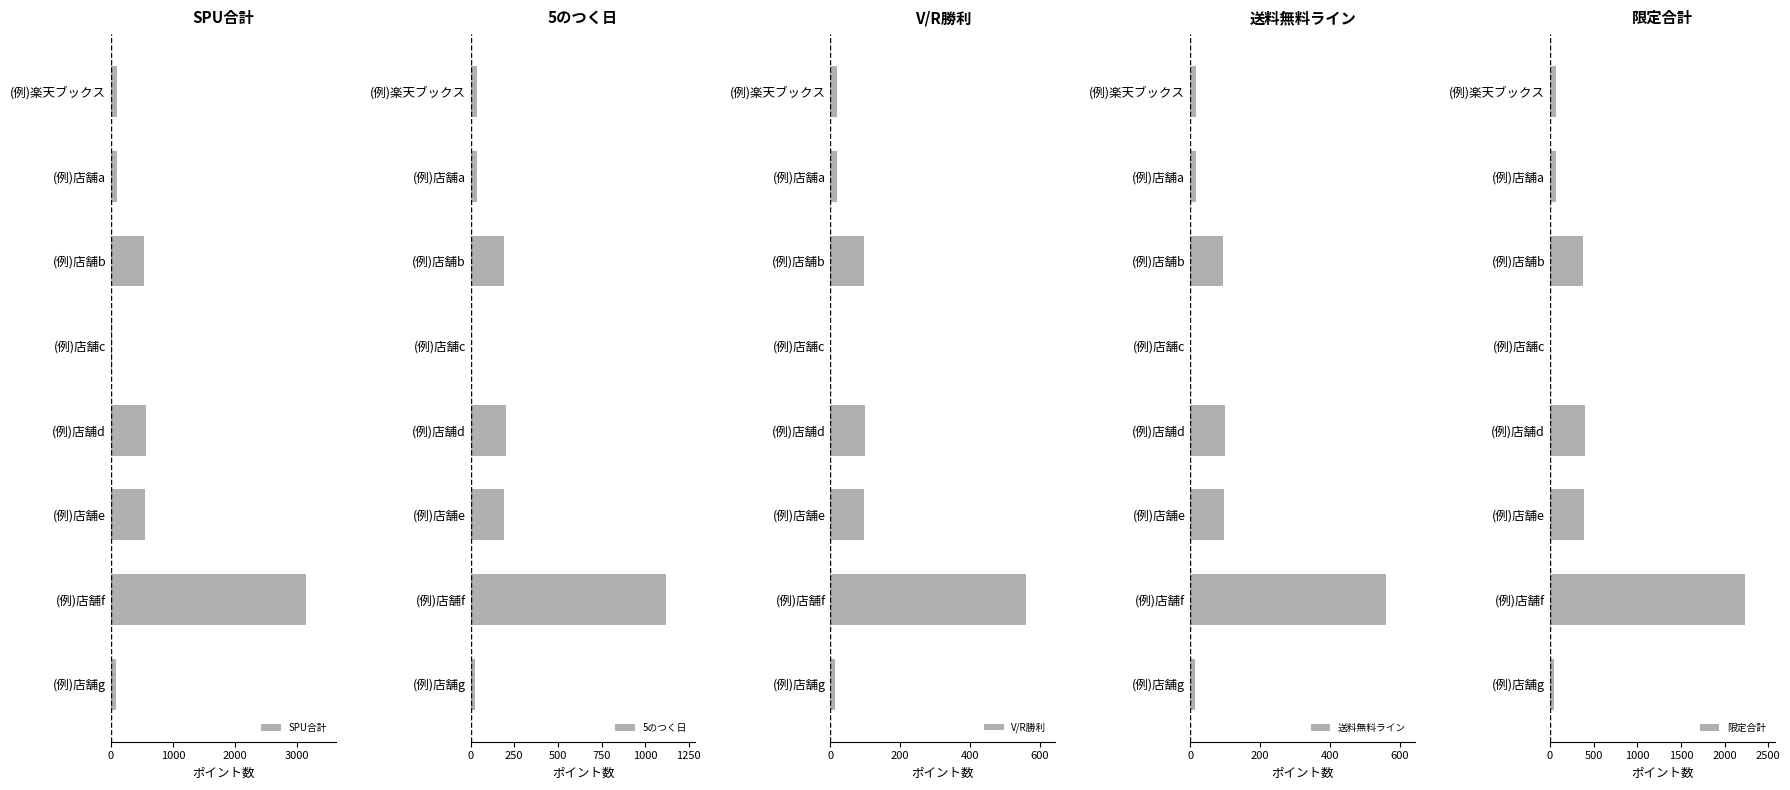

What is the sum of the SPU合計 values at (例)店舗b and (例)店舗e?

1085